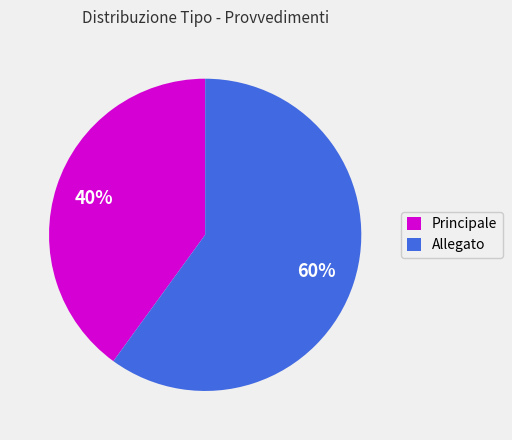

How many segments does this pie chart have?

2